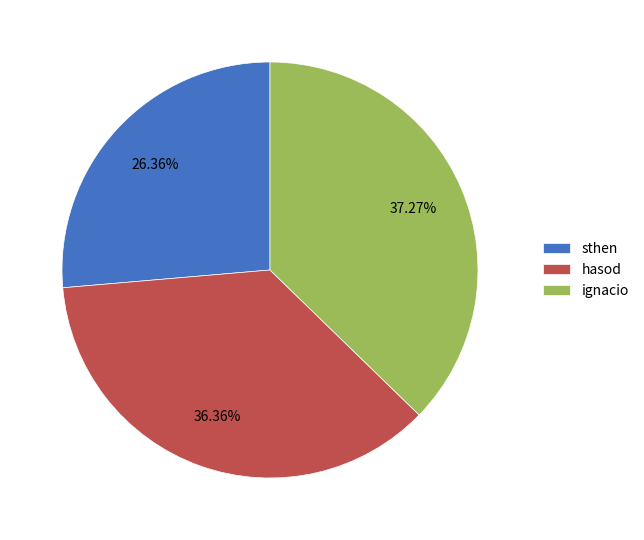

Is it true that hasod is 23% of the pie?

False